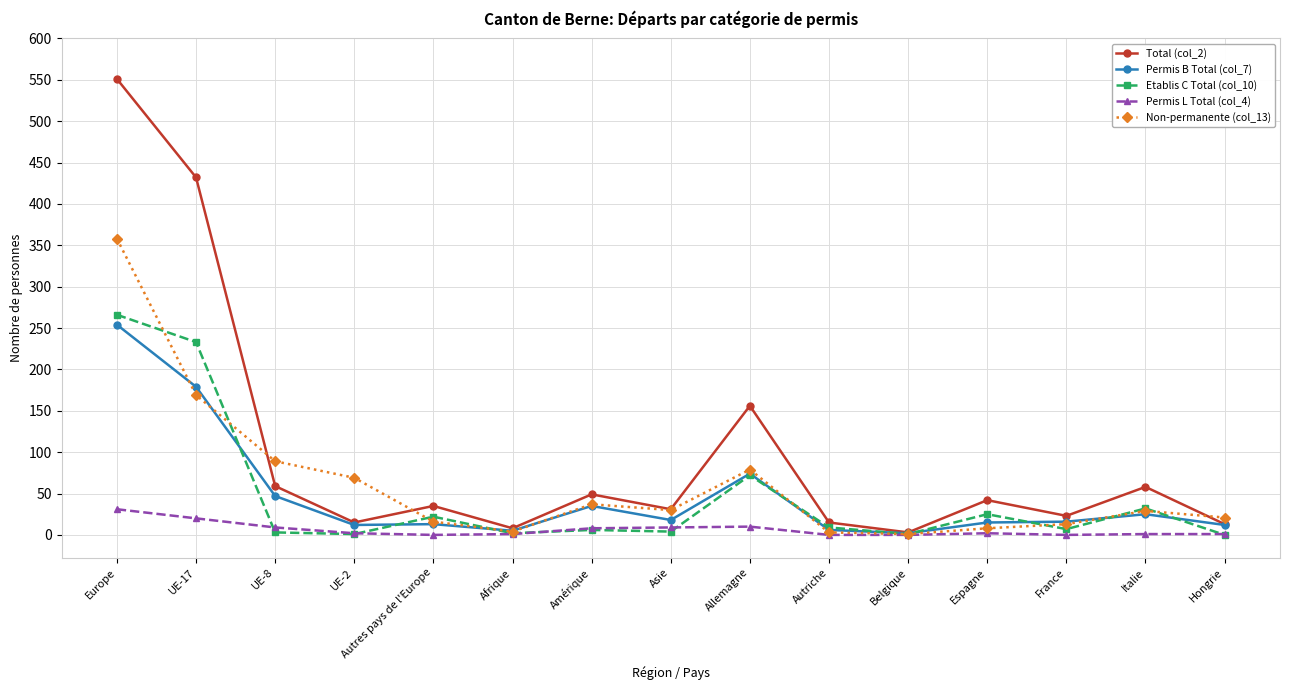

What position from the right is UE-2?

12